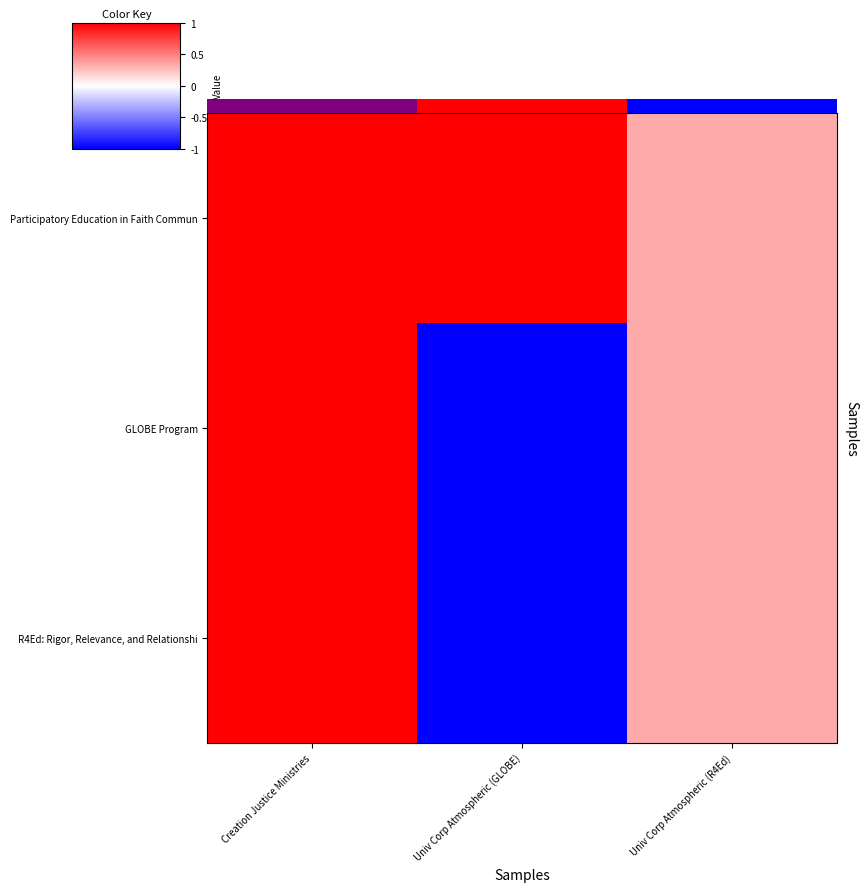

Which series changed the most between Creation Justice Ministries and Univ Corp Atmospheric (GLOBE)?

GLOBE Program